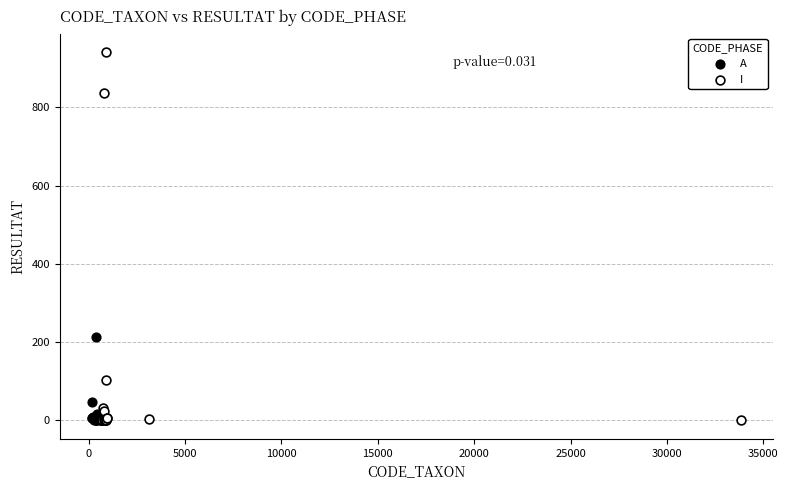

What are all the series names shown in the legend?

A, I